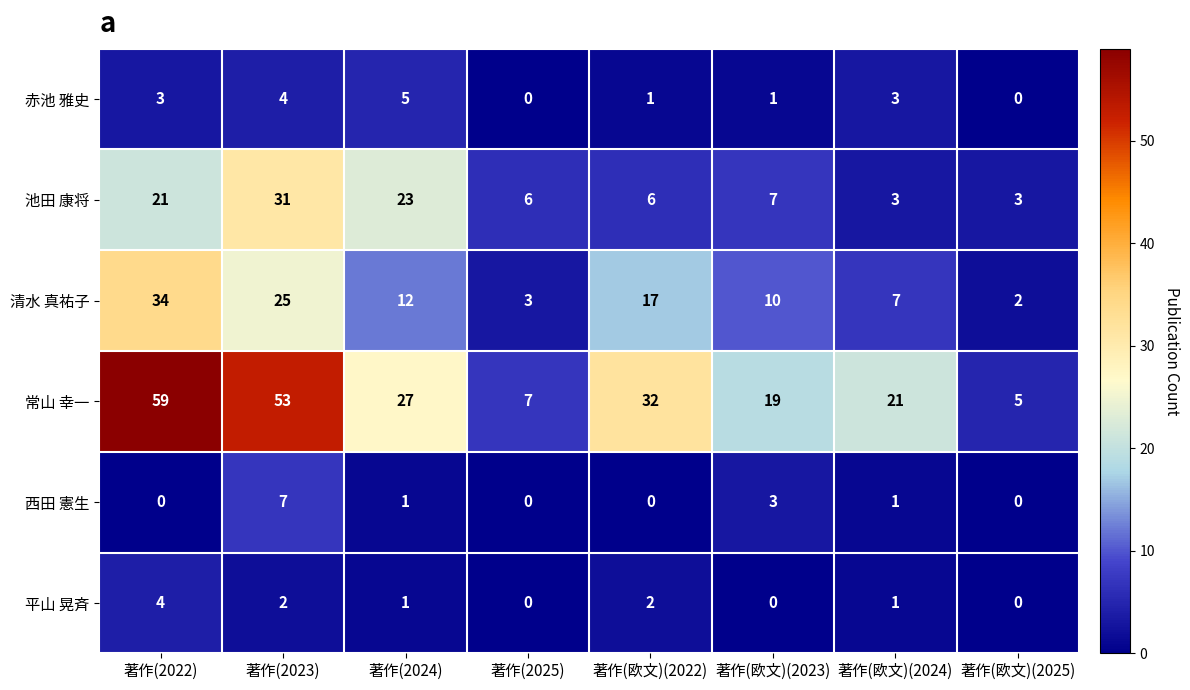

What is the sum of all 西田 憲生 values?

12